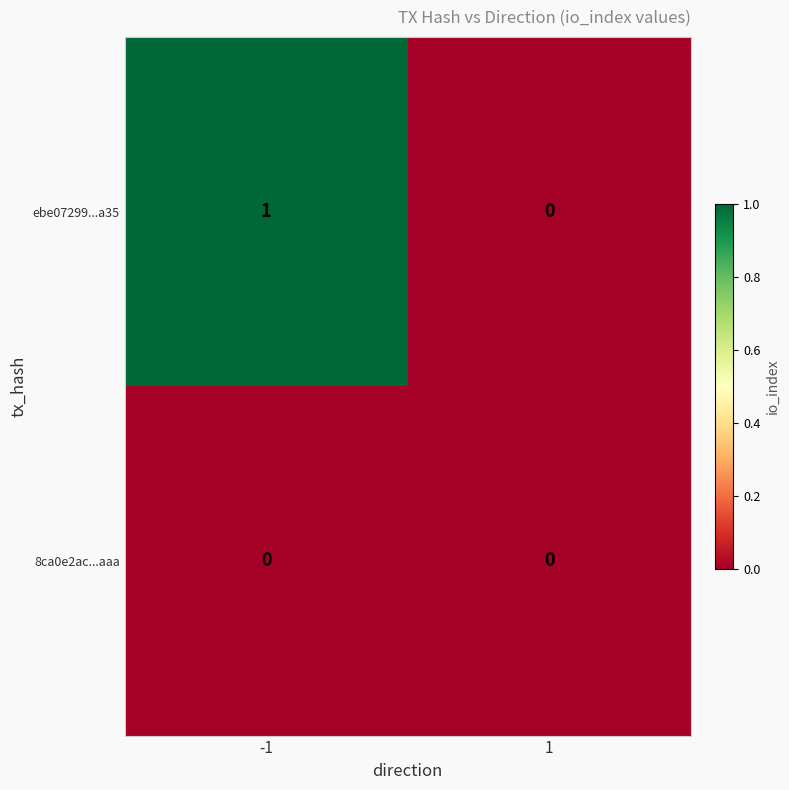

The ebe07299...a35 series shows 0 at 1. True or false?

True